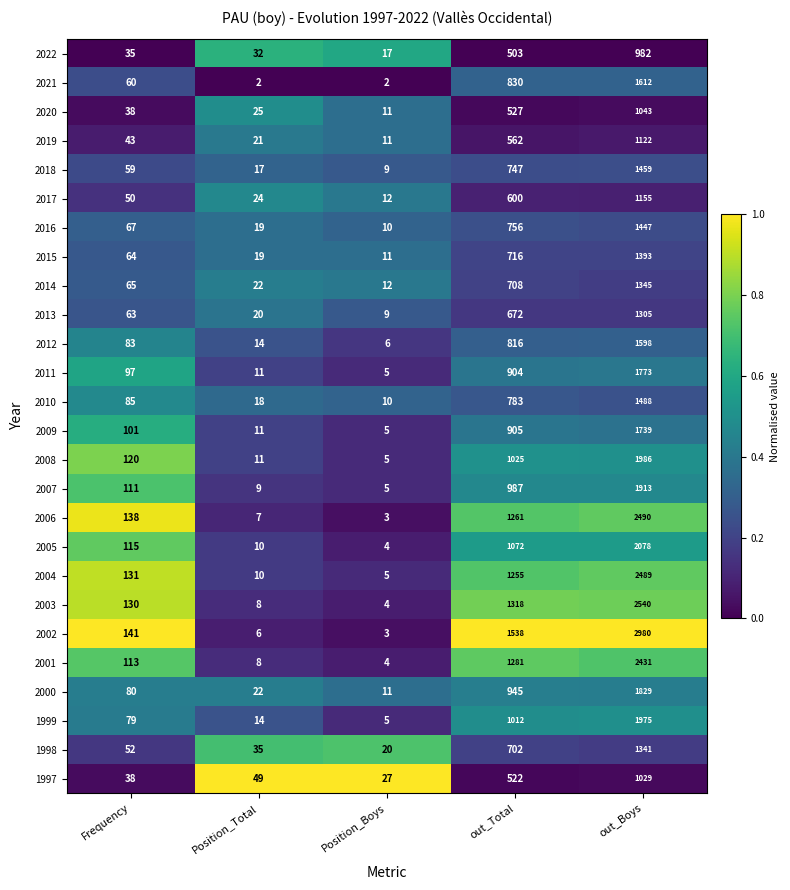

Where is 2009 nearest to the value 872?

out_Total